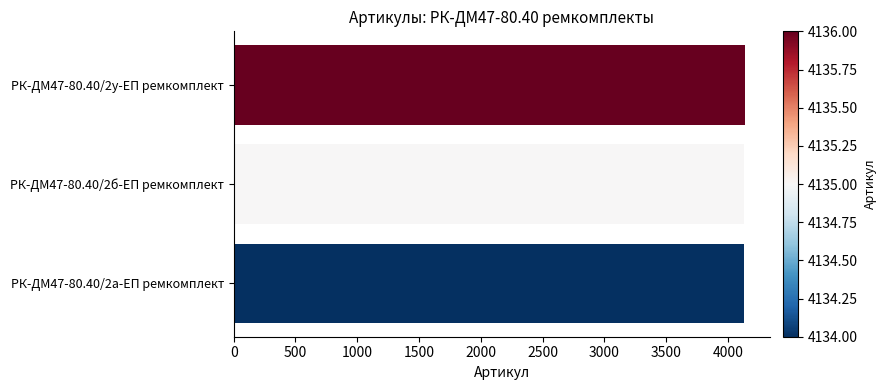

Approximately how many times larger is the value at РК-ДМ47-80.40/2у-ЕП ремкомплект compared to РК-ДМ47-80.40/2а-ЕП ремкомплект?

1.0